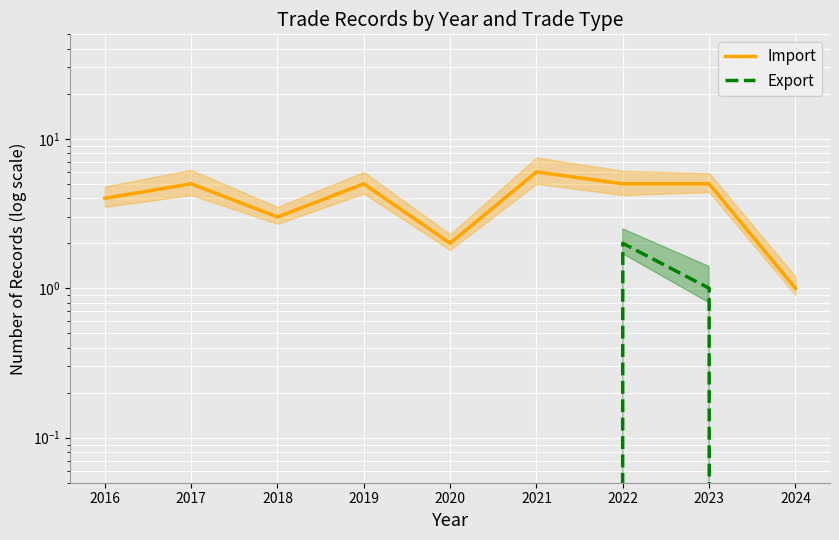

Reading left to right, list all the values displayed in this chart.

Import: 2016=4	2017=5	2018=3	2019=5	2020=2	2021=6	2022=5	2023=5	2024=1
Export: 2016=0	2017=0	2018=0	2019=0	2020=0	2021=0	2022=2	2023=1	2024=0